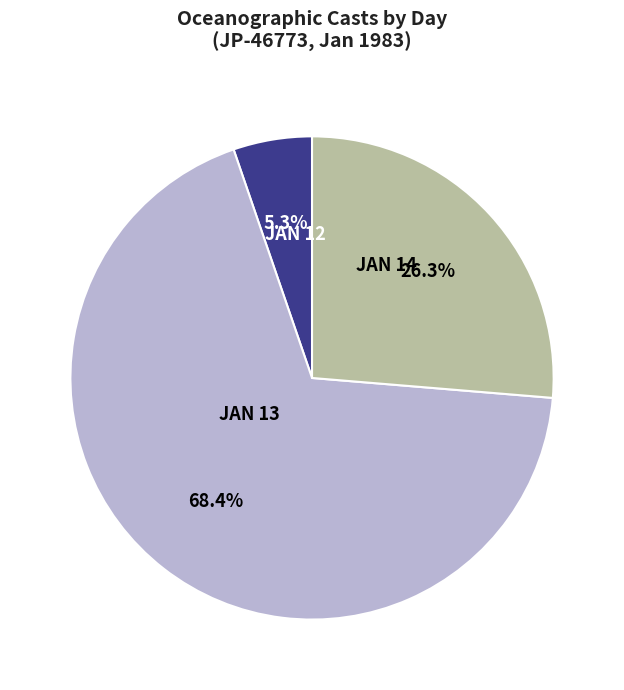

To the nearest percent, what is the average slice percentage?

33%